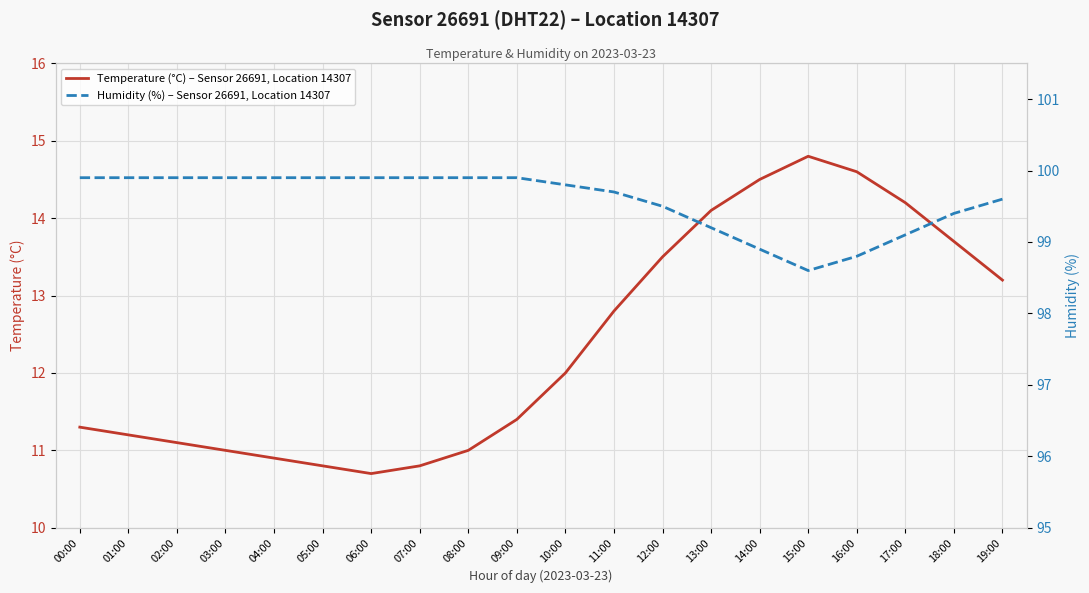

Which category has the lowest value in the Temperature (°C) – Sensor 26691, Location 14307 series?

06:00